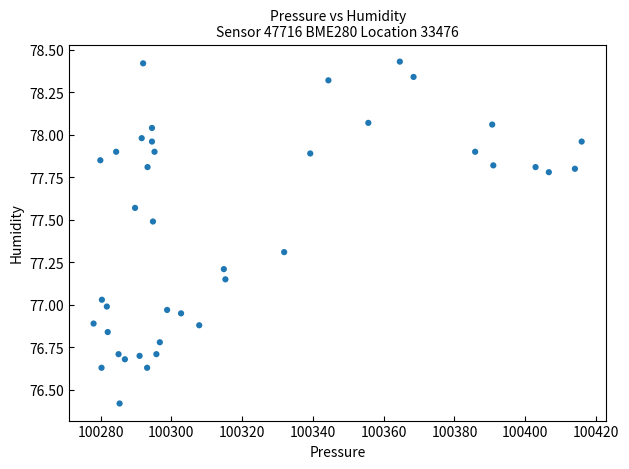

What is the range of Y values (max minus min)?

2.0